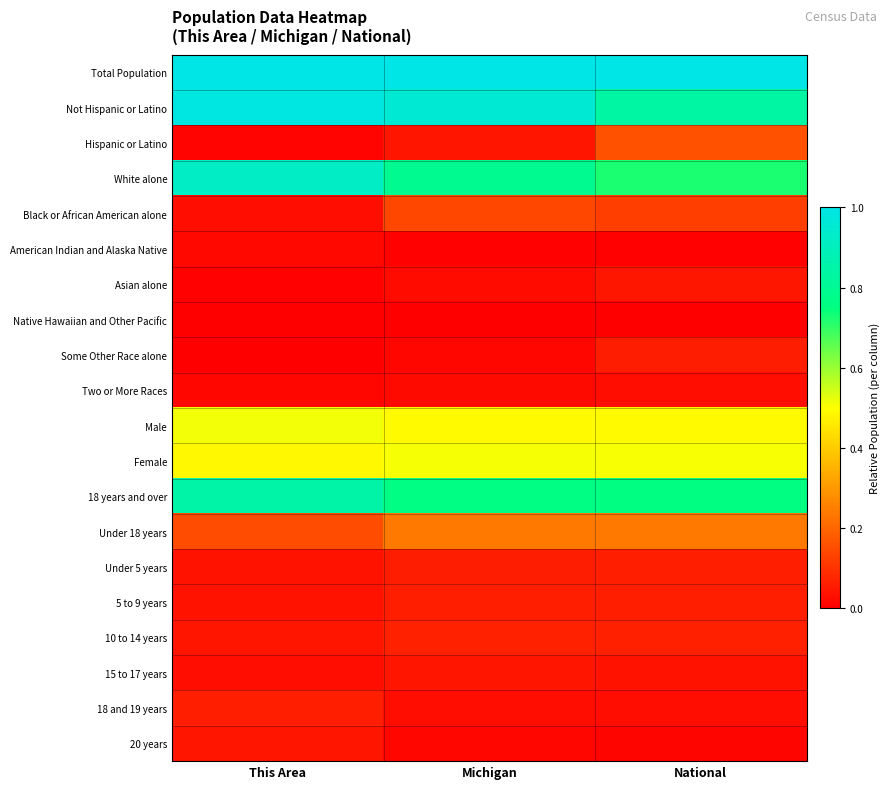

At how many categories does at least one series exceed 0?

3